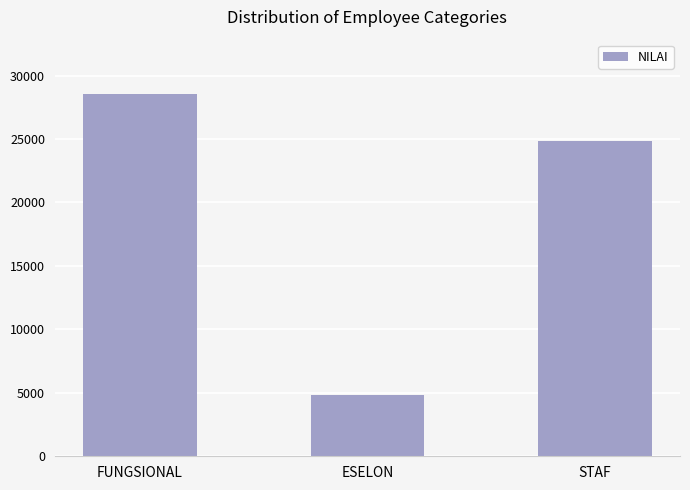

How many bars are there in total?

3